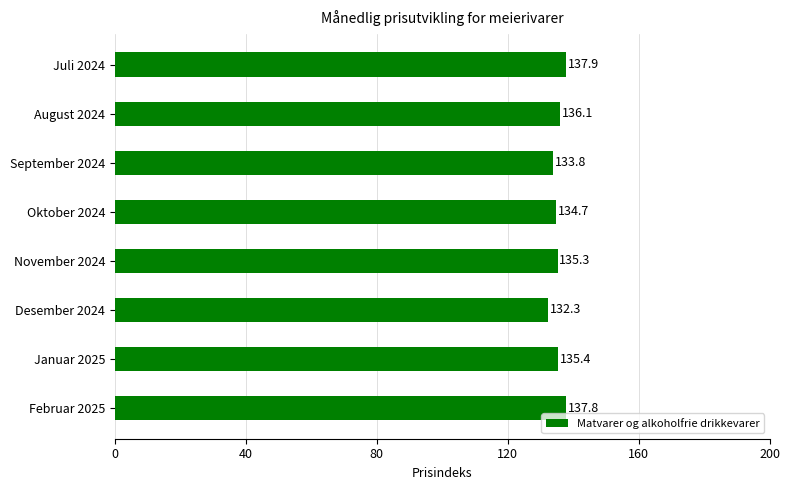

How many data points are less than 135?

3